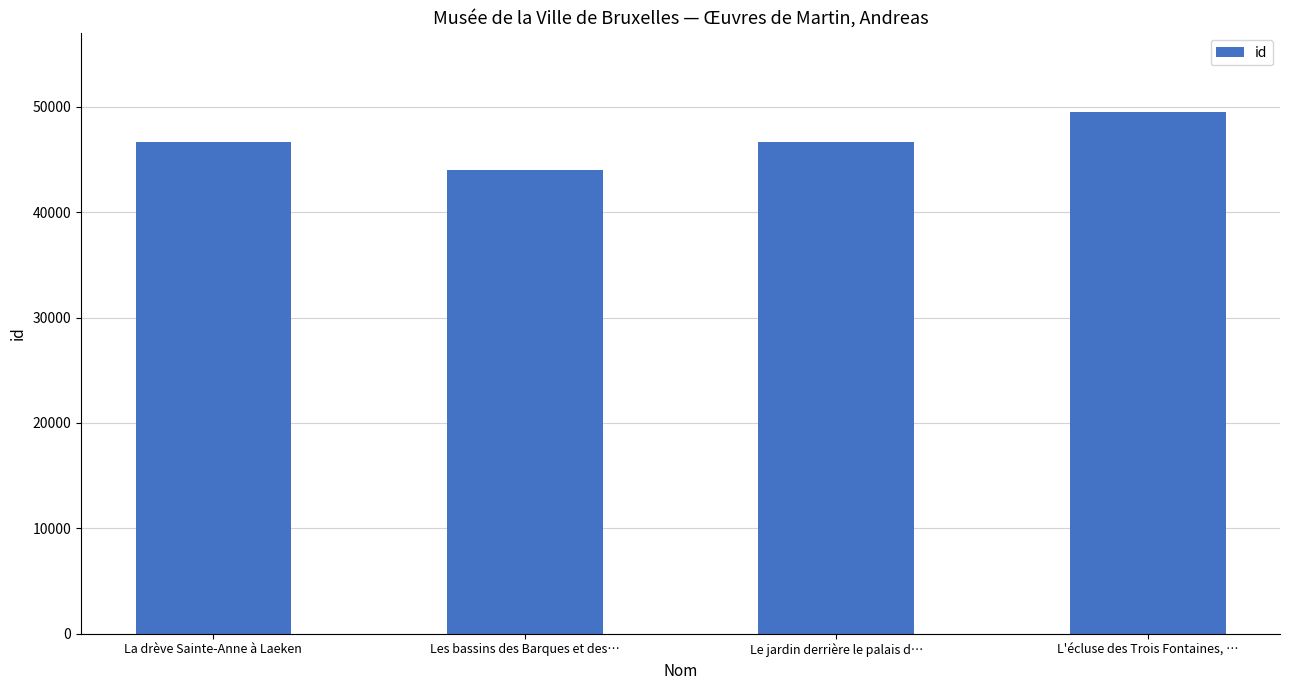

What position from the right is La drève Sainte-Anne à Laeken?

4